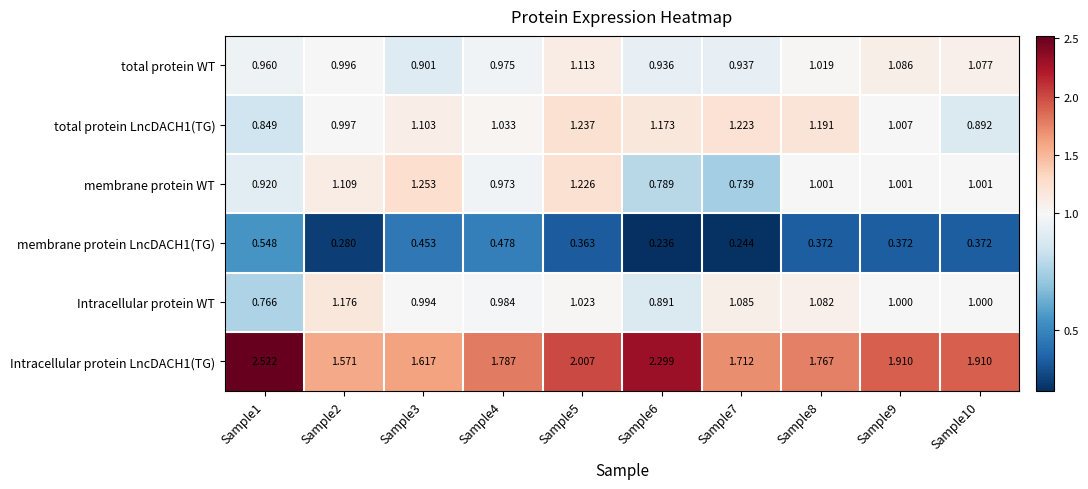

Which series changed the most between Sample8 and Sample9?

total protein LncDACH1(TG)